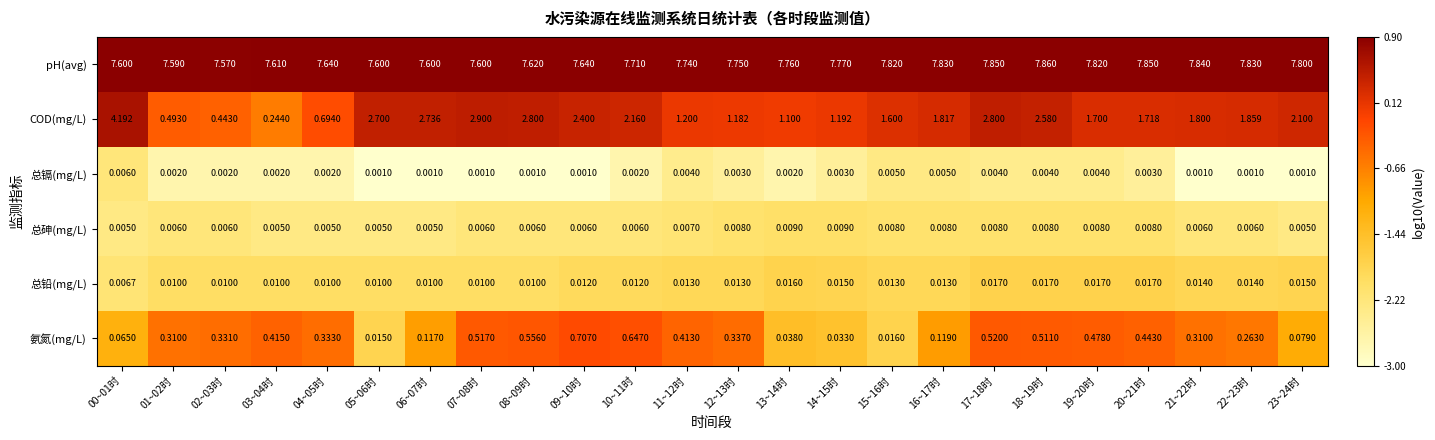

Which series has the widest spread of values?

COD(mg/L)